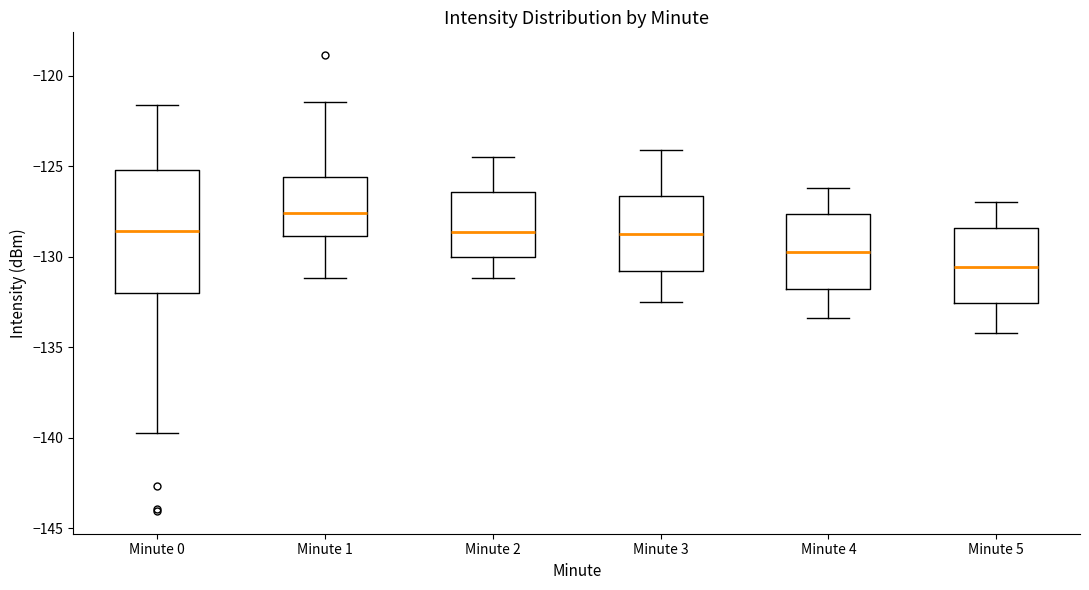

Reading left to right, read every box against the y-axis: the position of its median line, the range the box covers, and the ends of its whiskers. The values are not printed on the chart, so give them approximately, as read against the axis.

Minute 0: median -128.5, box -132.0 to -125.0, whiskers -139.5 to -121.5
Minute 1: median -127.5, box -129.0 to -125.5, whiskers -131.0 to -121.5
Minute 2: median -128.5, box -130.0 to -126.5, whiskers -131.0 to -124.5
Minute 3: median -128.5, box -131.0 to -126.5, whiskers -132.5 to -124.0
Minute 4: median -129.5, box -132.0 to -127.5, whiskers -133.5 to -126.0
Minute 5: median -130.5, box -132.5 to -128.5, whiskers -134.0 to -127.0